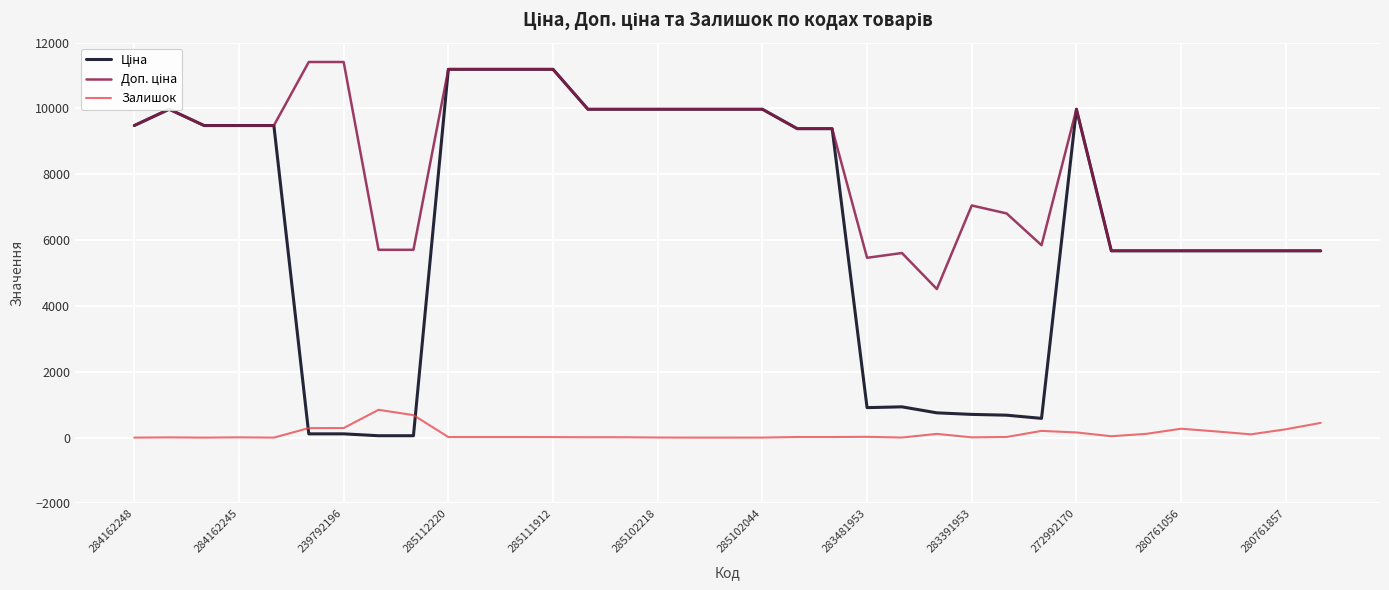

What is the maximum value for Залишок?

845.0